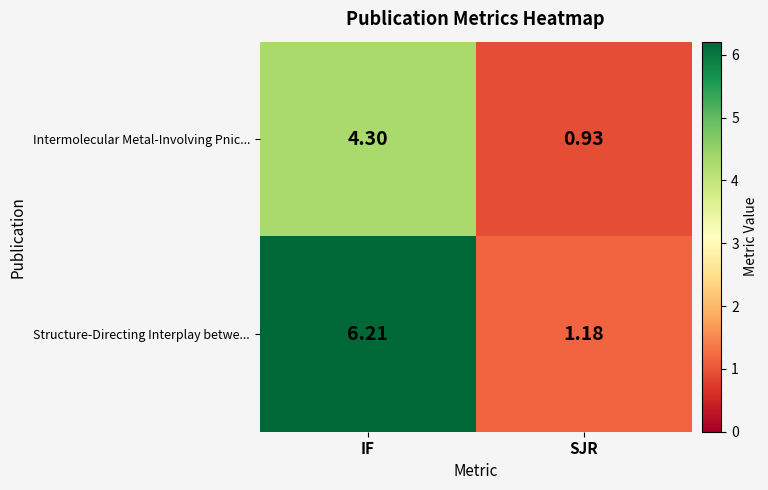

Which series has the largest total across all categories?

Structure-Directing Interplay betwe...